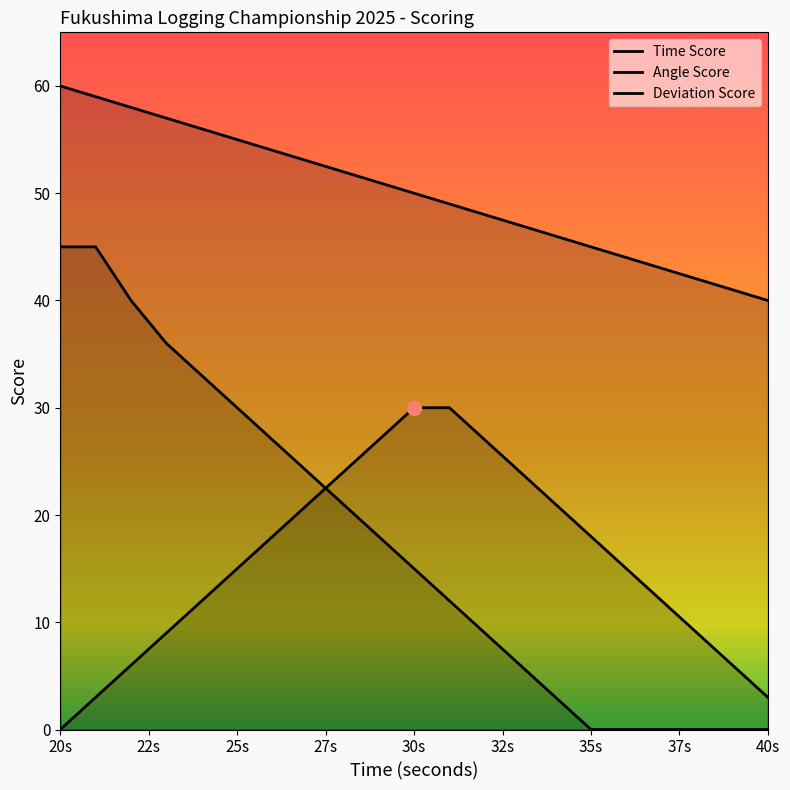

At how many categories does at least one series exceed 37?

21